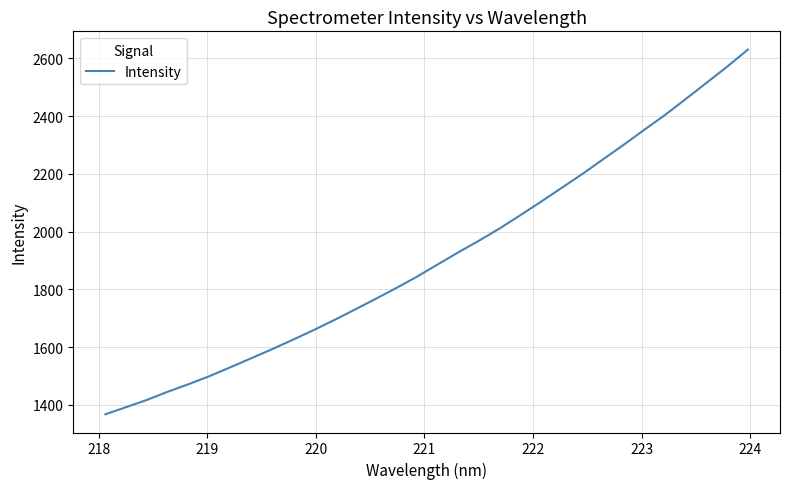

What is the difference between the maximum and minimum values?

1263.4